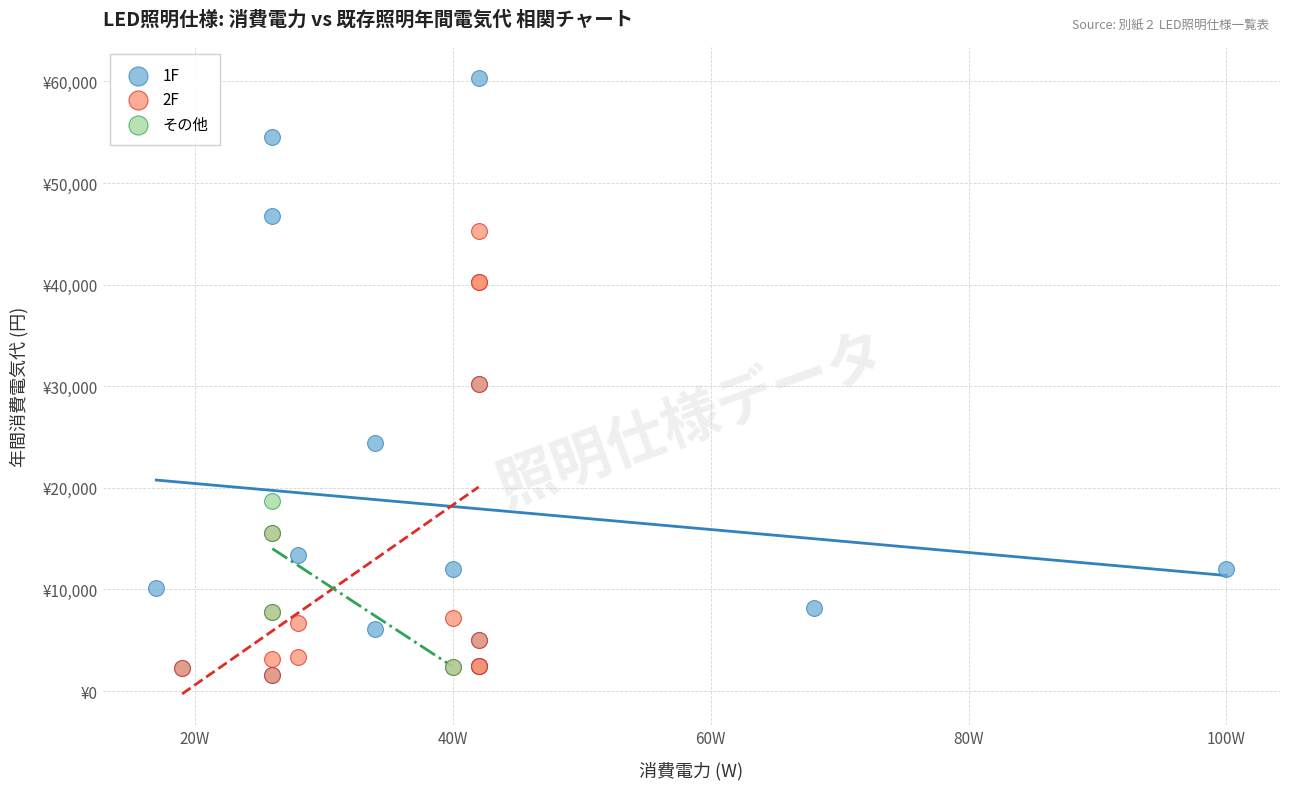

Which series reaches the maximum Y coordinate?

1F